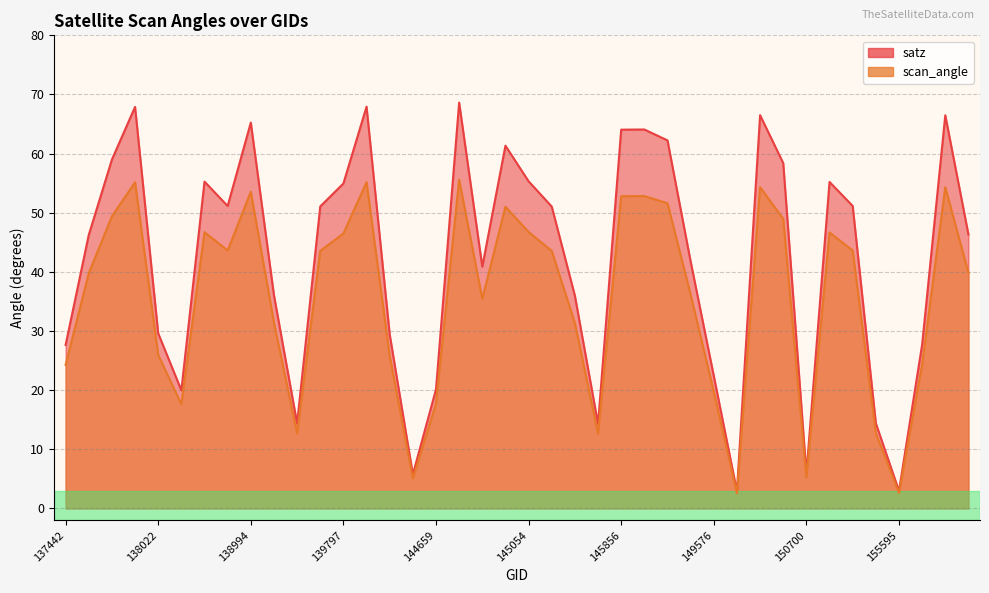

How many categories are shown in the chart?

40